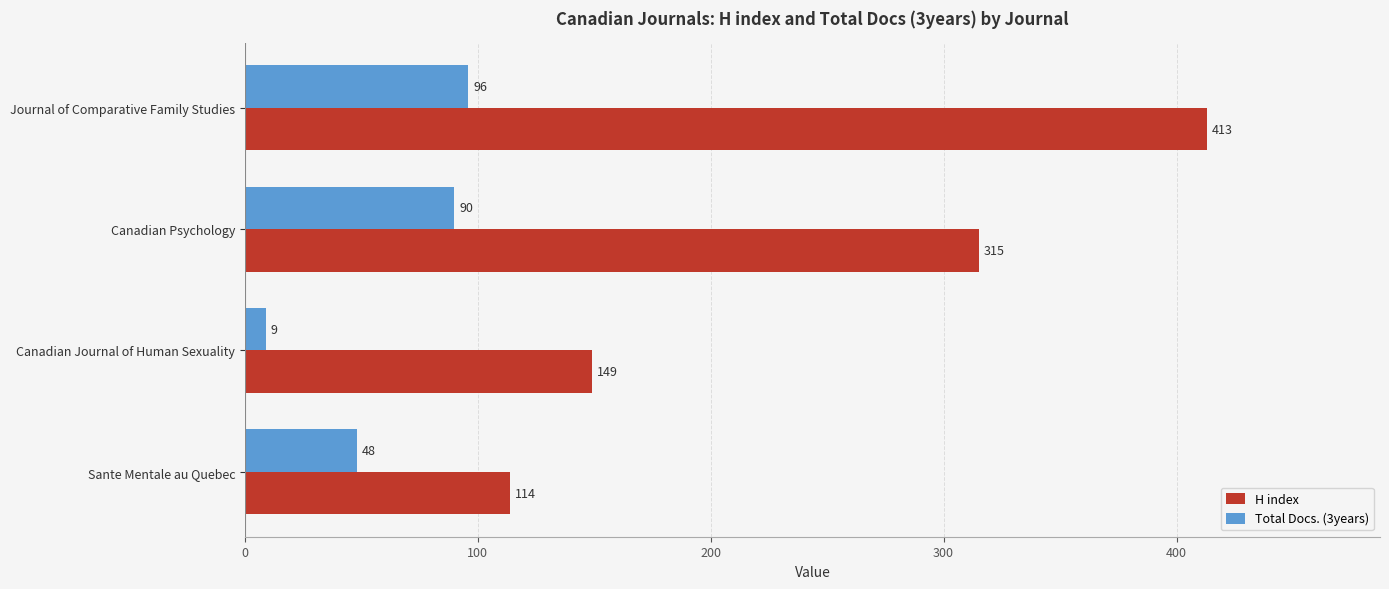

At which category is the sum across all series the highest?

Journal of Comparative Family Studies